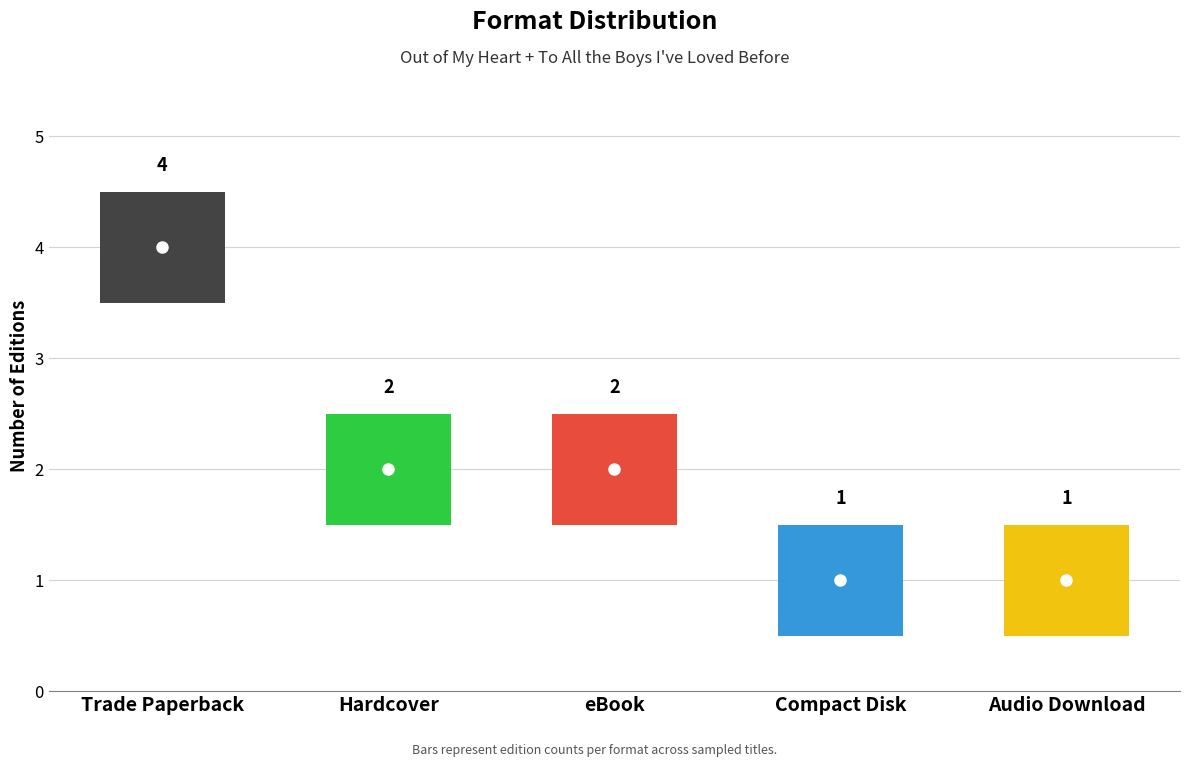

At which label does the data first exceed 2?

Trade Paperback